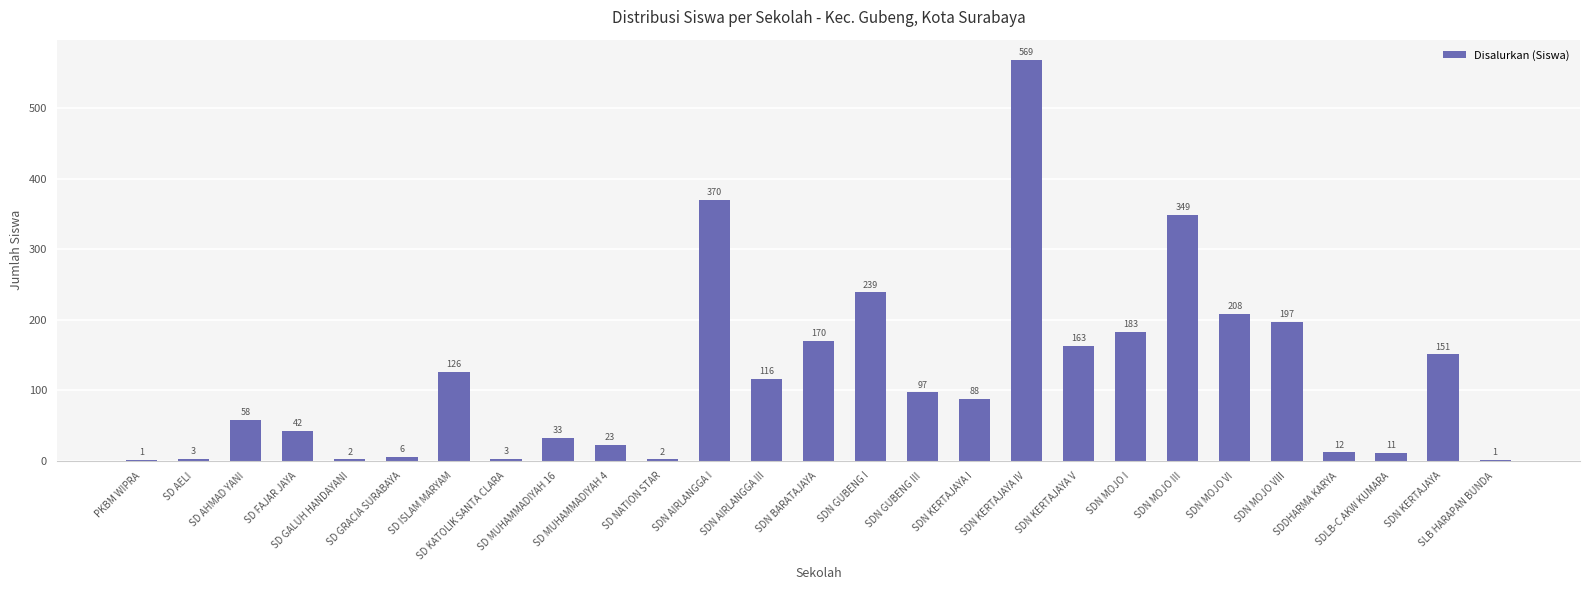

What is the ratio of the value at SDN MOJO I to the value at SDDHARMA KARYA?

15.2